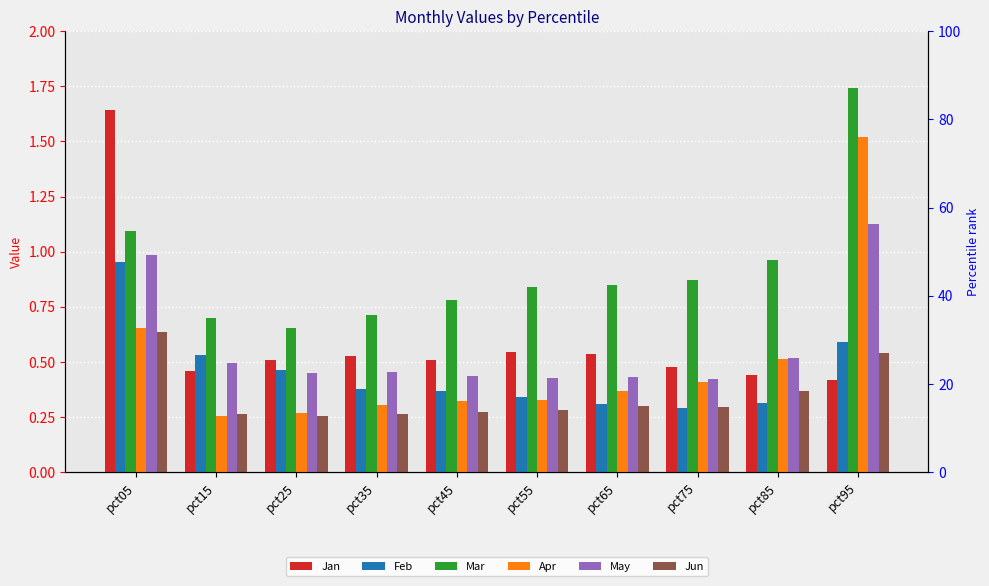

Which series has the largest range (max minus min)?

Apr